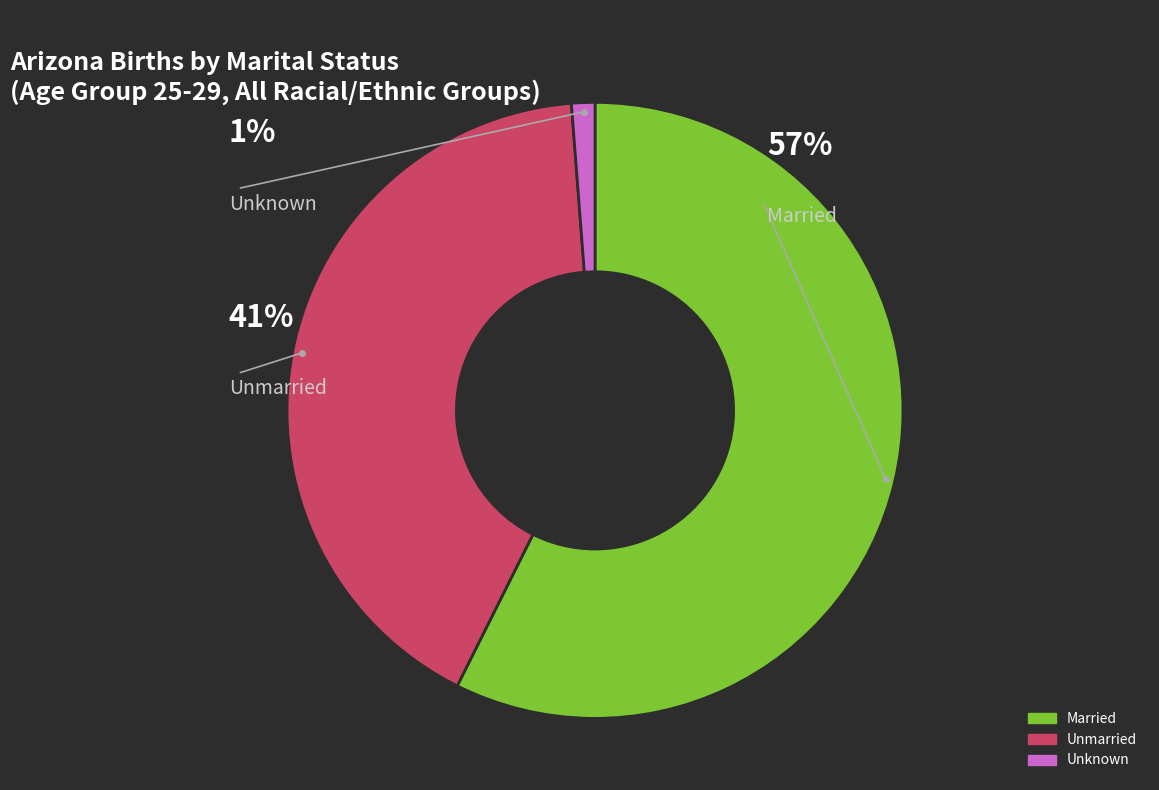

Is it true that Unmarried is 34% of the pie?

False